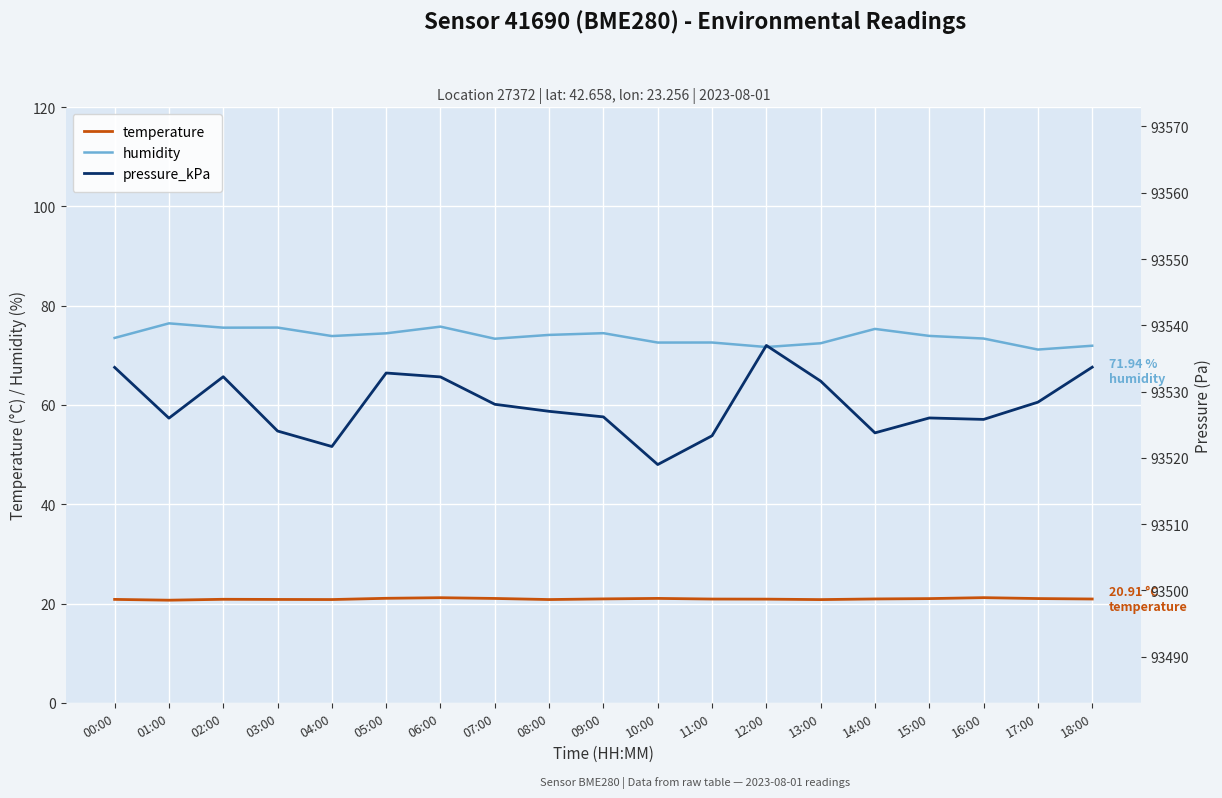

Count the number of categories in the chart.

19